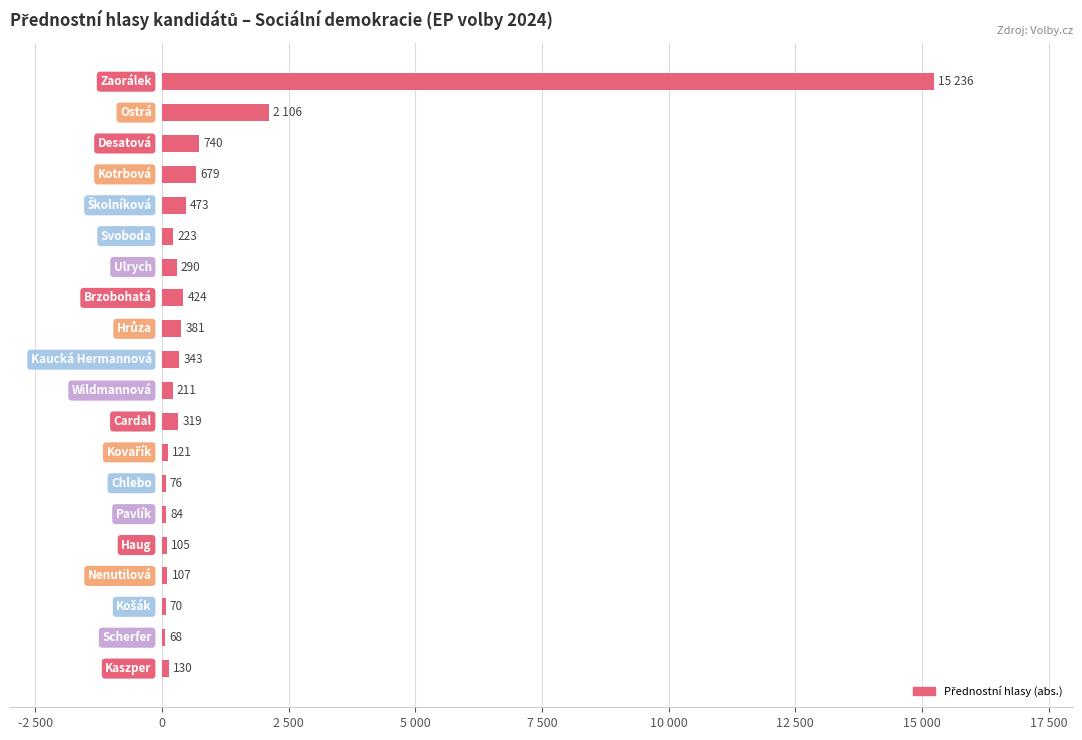

Are the bars horizontal?

Yes